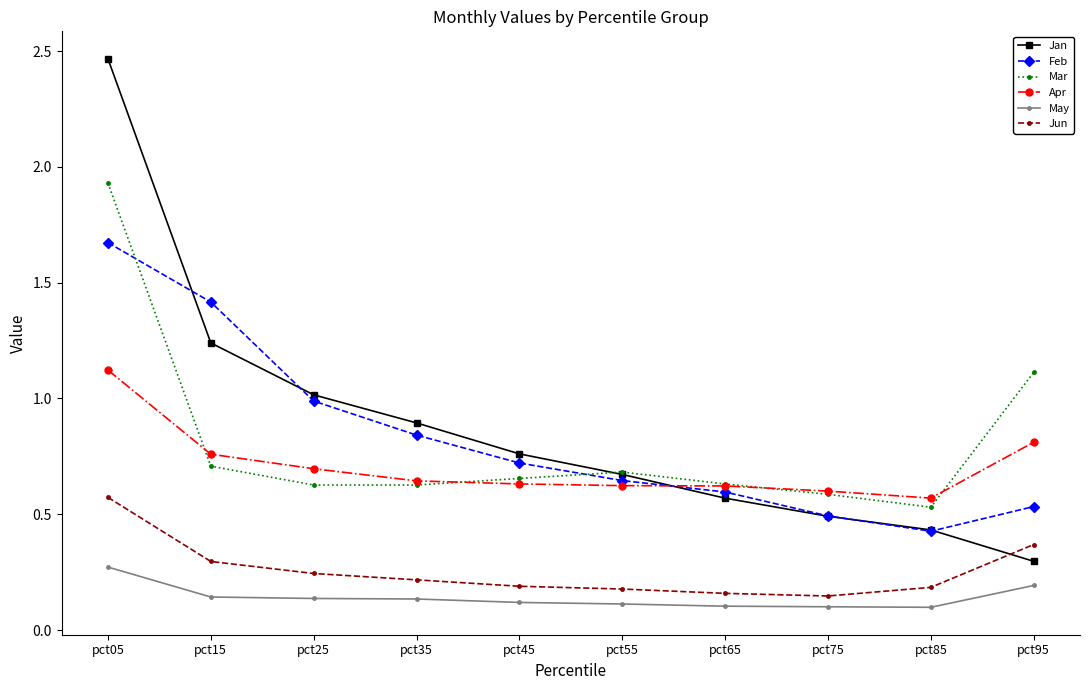

True or false: Jan and Apr cross at least once.

True